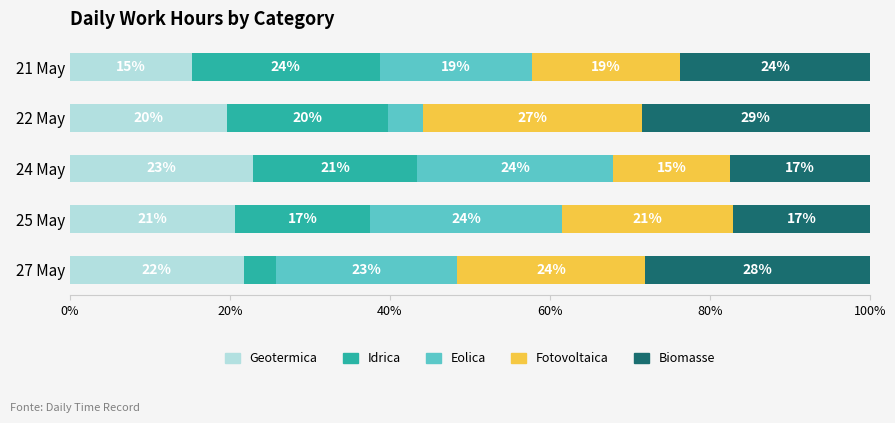

What is the total value across all series at 24 May?

100.0